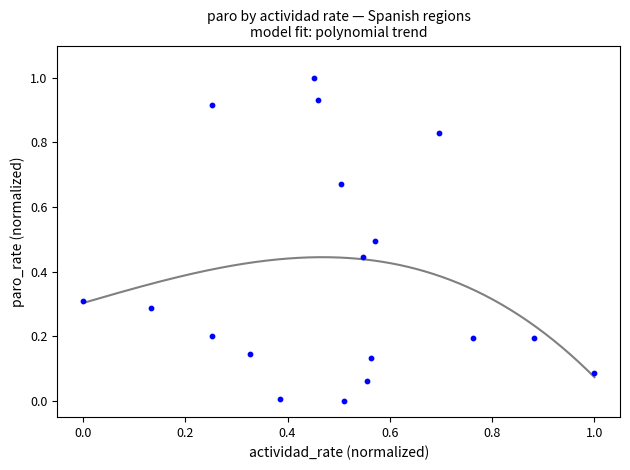

What is the range of X values (max minus min)?

1.0